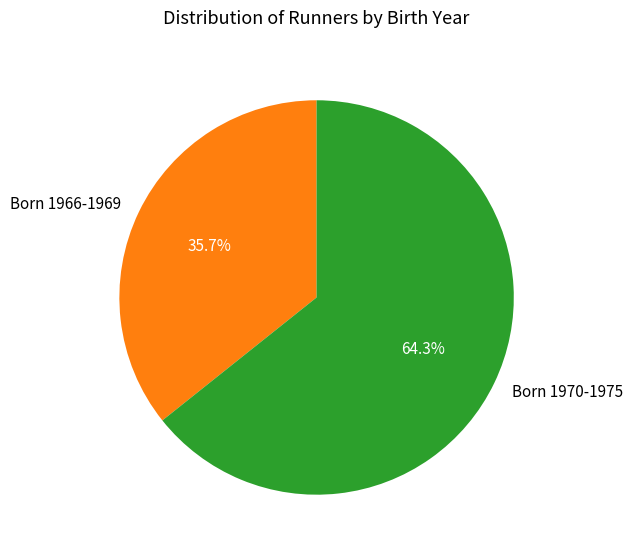

Is Born 1970-1975 the majority of the pie?

Yes